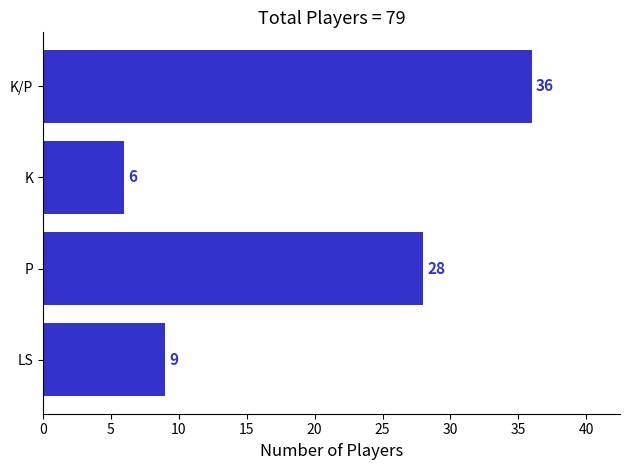

How many bars are there in total?

4